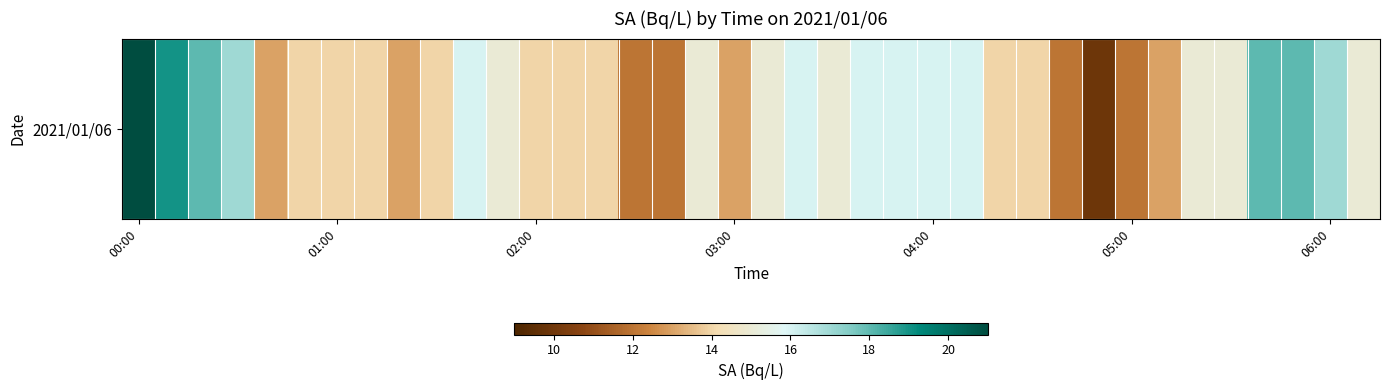

Which has a higher value, 8 or 9?

9